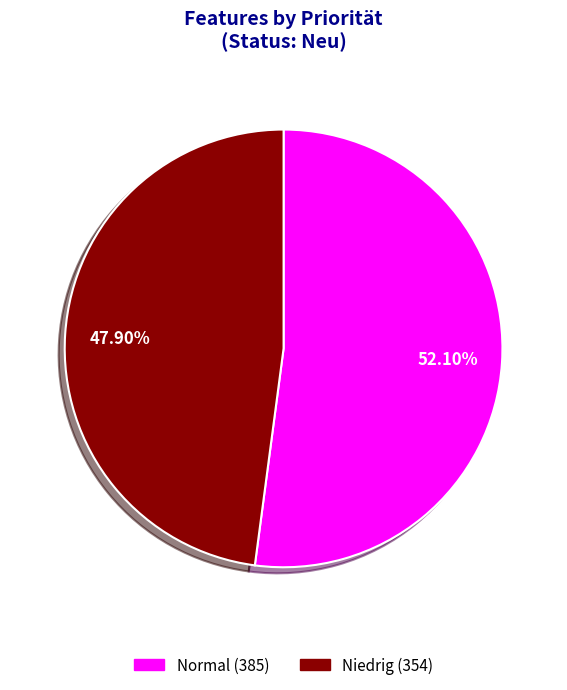

Does Niedrig account for over 50% of the chart?

No